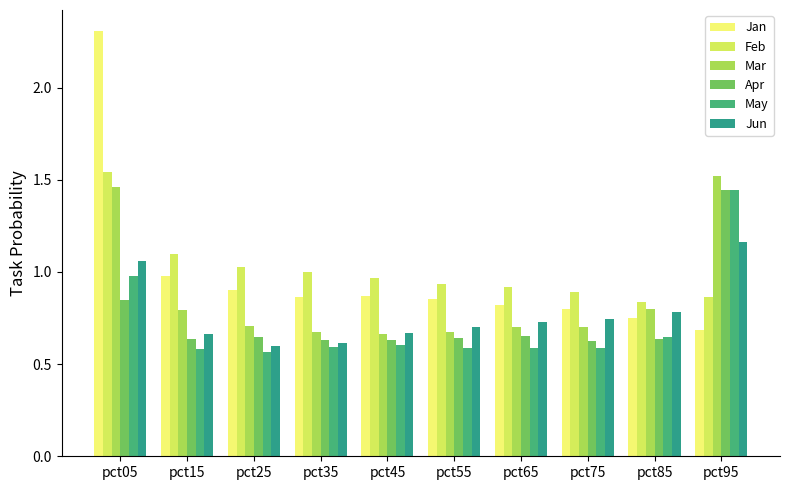

The value of Feb at pct35 is 1.0. True or false?

True